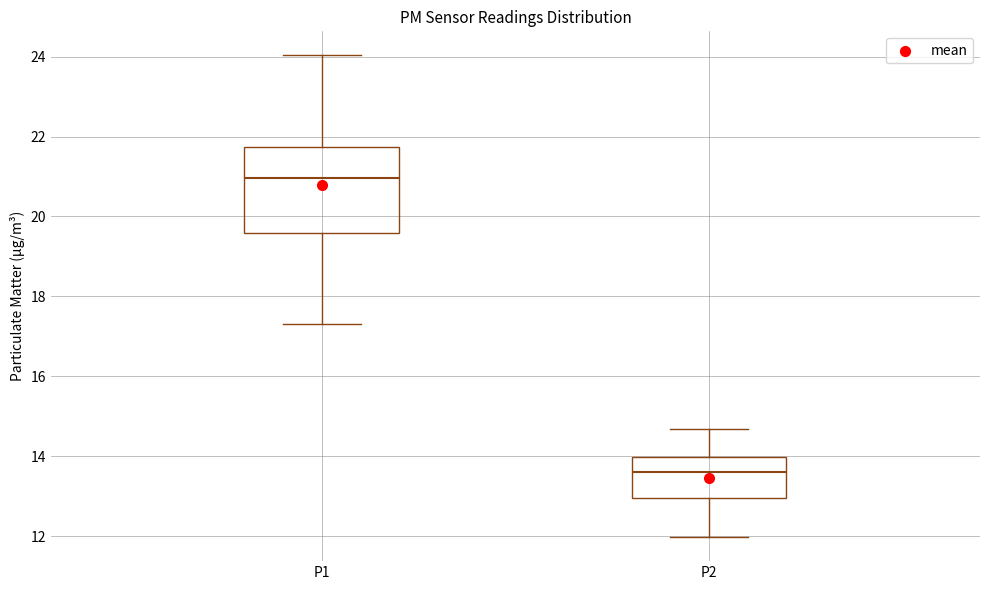

Reading left to right, transcribe this box plot: for each box, give where its median line is, the range the box spans, and where its two whiskers end, as read against the y-axis. The values are not printed on the chart, so give them approximately, as read against the axis.

P1: median 21.0, box 19.6 to 21.8, whiskers 17.4 to 24.0
P2: median 13.6, box 13.0 to 14.0, whiskers 12.0 to 14.6